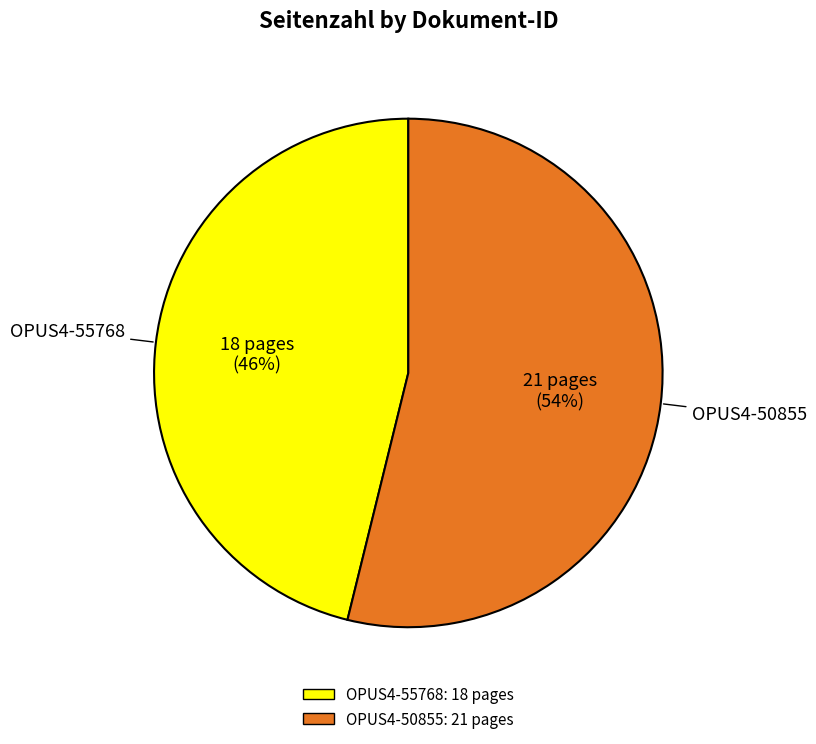

To the nearest percent, what portion does OPUS4-50855 represent?

54%